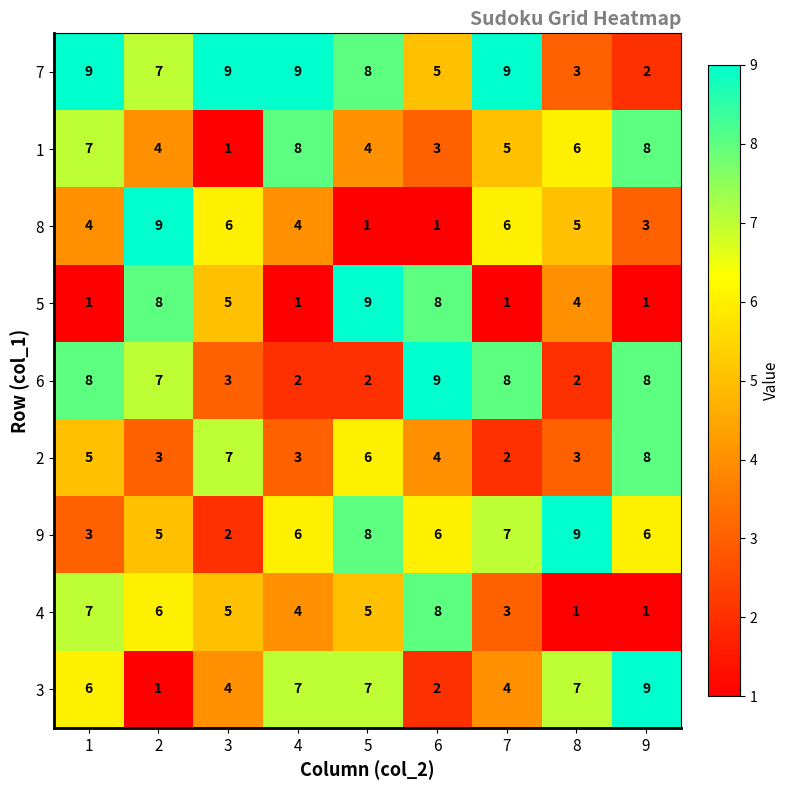

True or false: 7 has a value of 15 at 7.

False